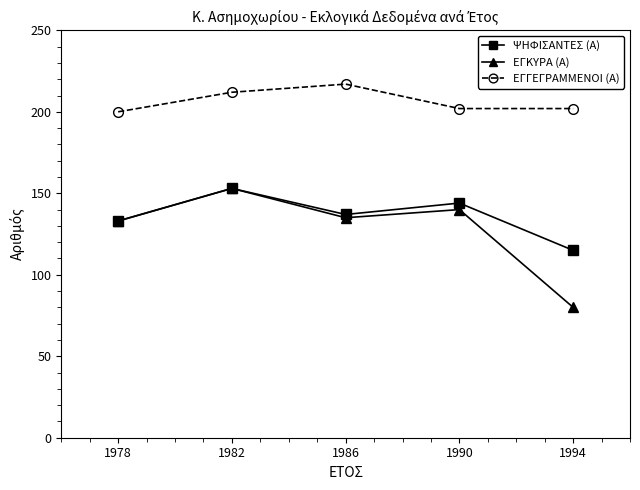

Reading left to right, extract all data points from this chart.

ΨΗΦΙΣΑΝΤΕΣ (Α): 1978=133	1982=153	1986=137	1990=144	1994=115
ΕΓΚΥΡΑ (Α): 1978=133	1982=153	1986=135	1990=140	1994=80
ΕΓΓΕΓΡΑΜΜΕΝΟΙ (Α): 1978=200	1982=212	1986=217	1990=202	1994=202